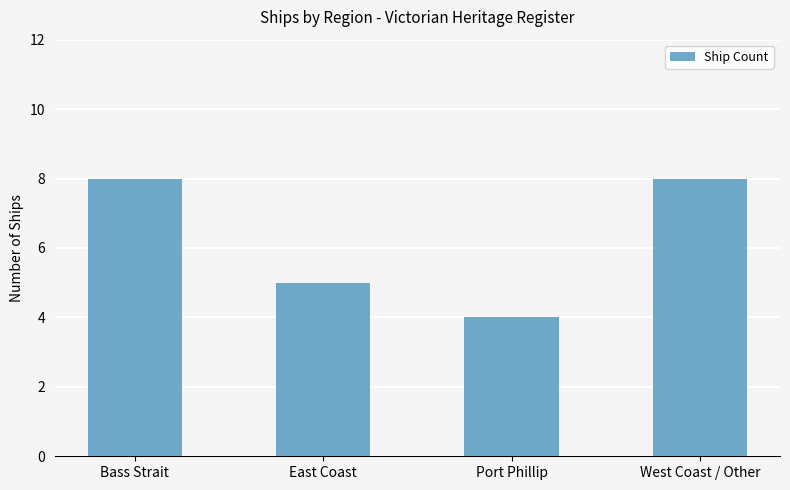

What is the change in value from East Coast to West Coast / Other?

+3